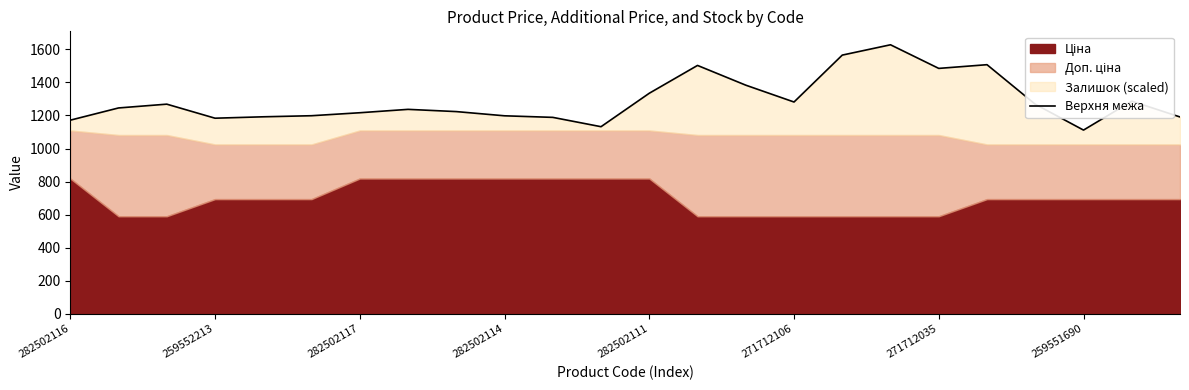

Rank the categories by value from lowest to highest.

21, 11, 282502116, 282502114, 10, 23, 282502111, 9, 271712106, 271712035, 8, 259551690, 259552213, 20, 282502117, 15, 22, 12, 14, 18, 13, 19, 16, 17